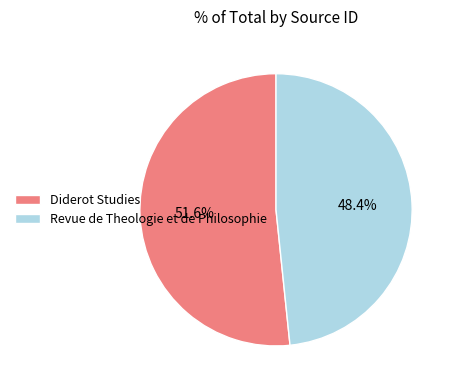

Does Diderot Studies account for over 50% of the chart?

Yes